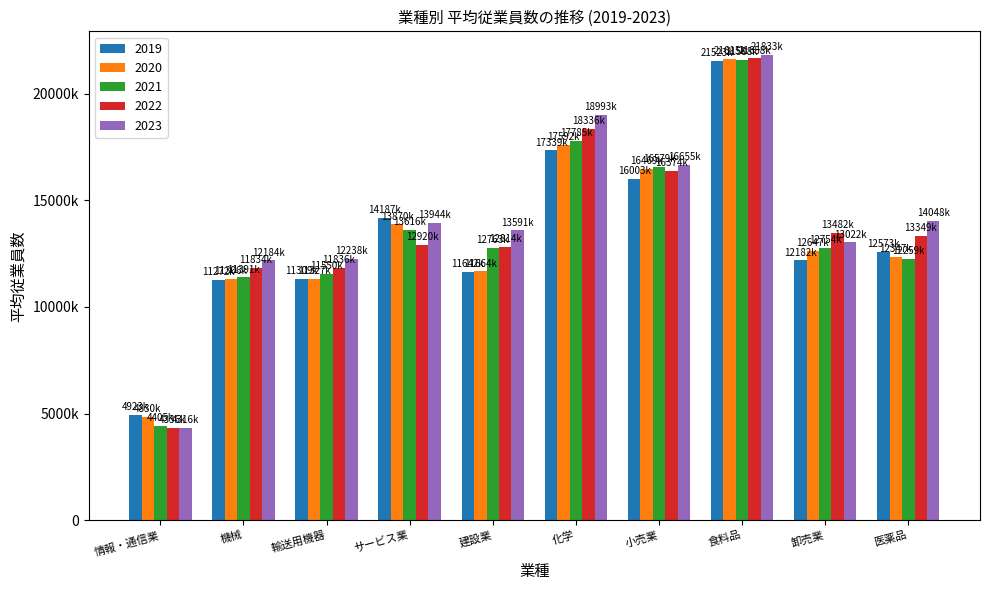

At which category does the chart reach its peak across all series?

食料品